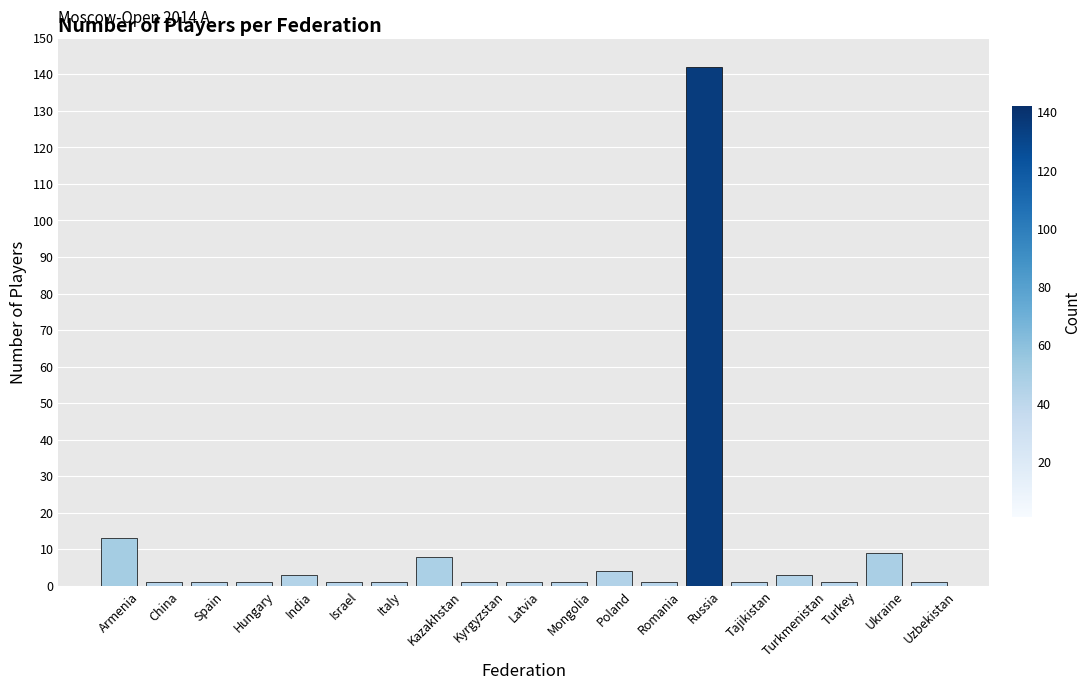

How many categories are shown in the chart?

19